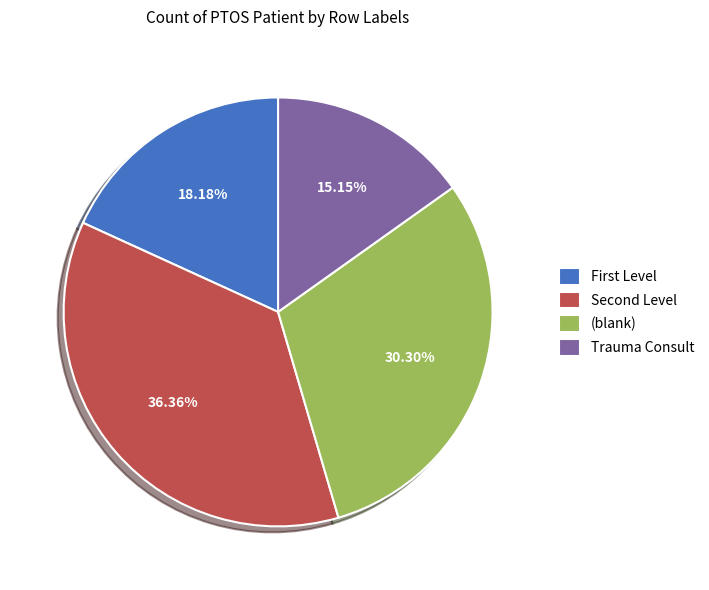

To the nearest percent, what is the difference between the largest and smallest slice percentages?

21%